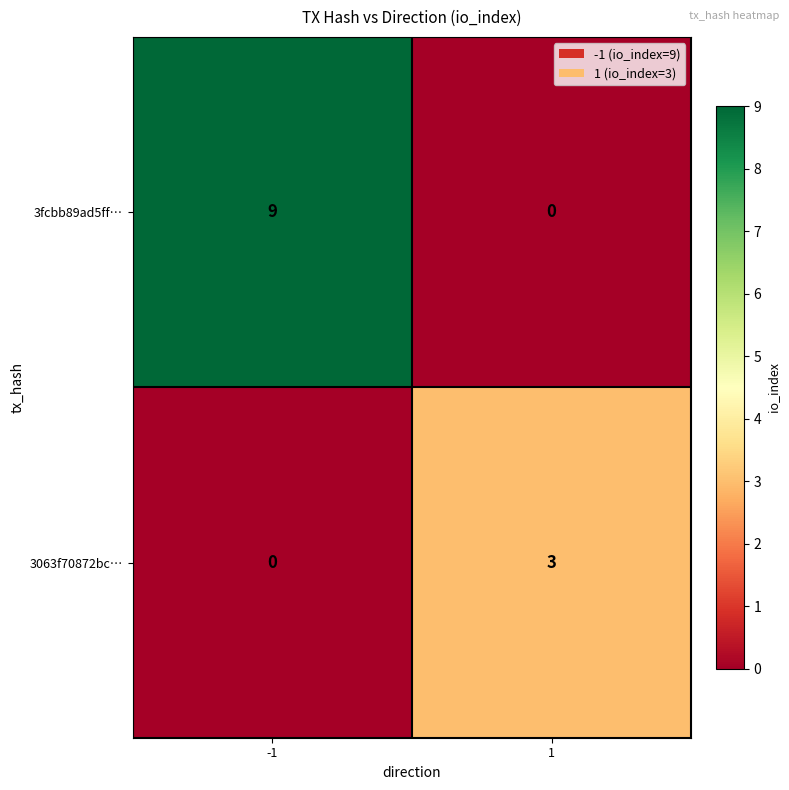

At which category is the sum across all series the highest?

-1